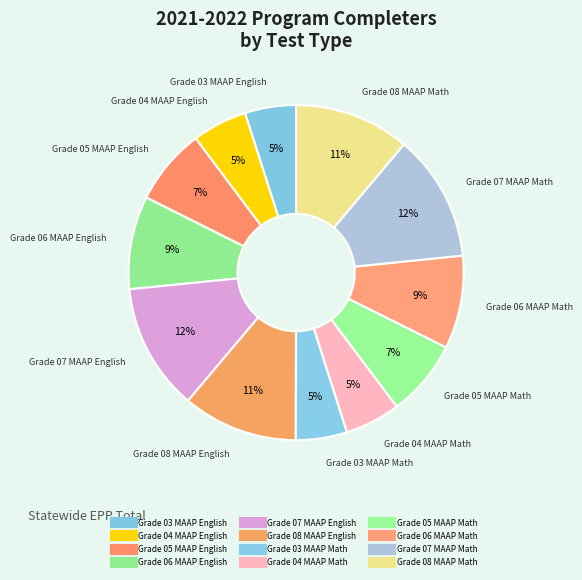

Is the sum of Grade 04 MAAP English and Grade 04 MAAP Math greater than half?

No